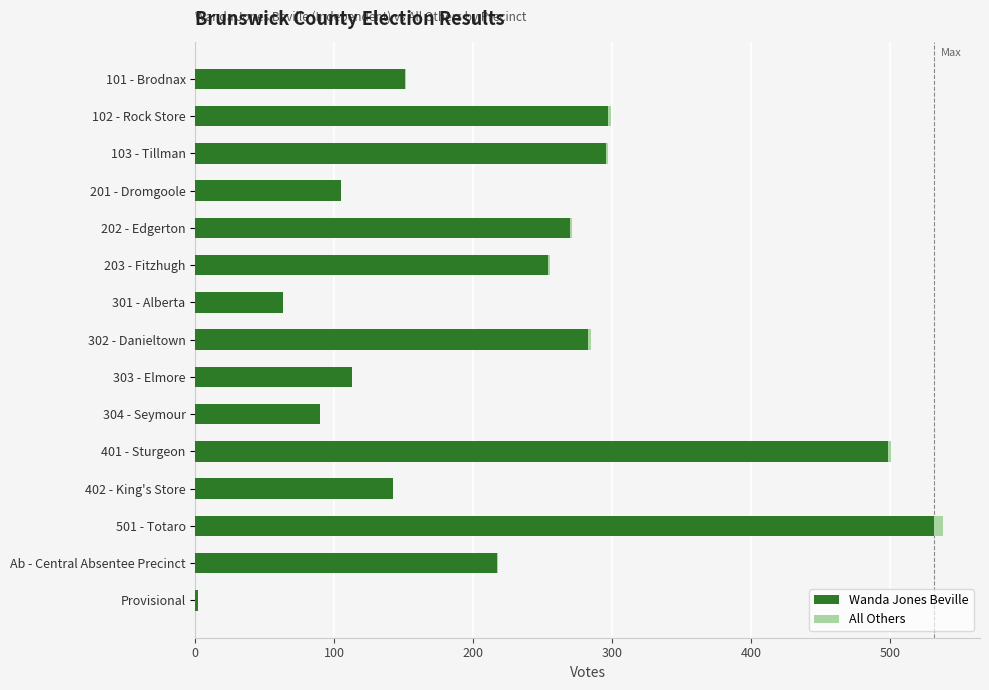

At which category is the sum across all series the highest?

501 - Totaro